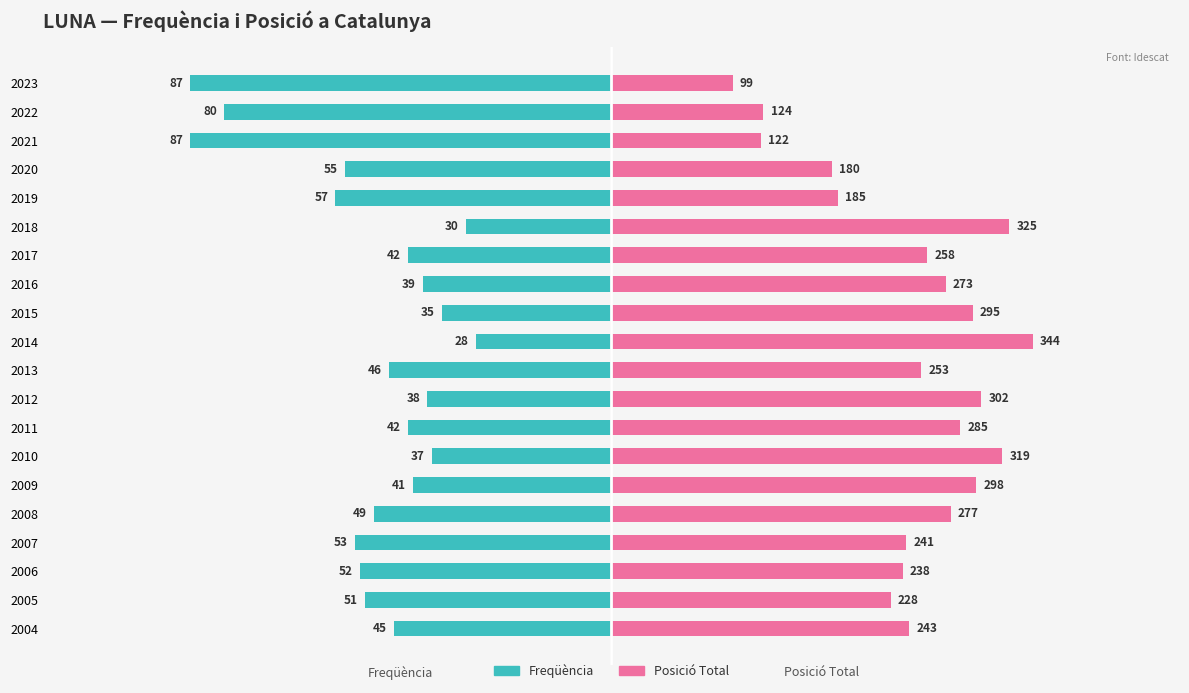

Which series has the largest total across all categories?

Posició Total